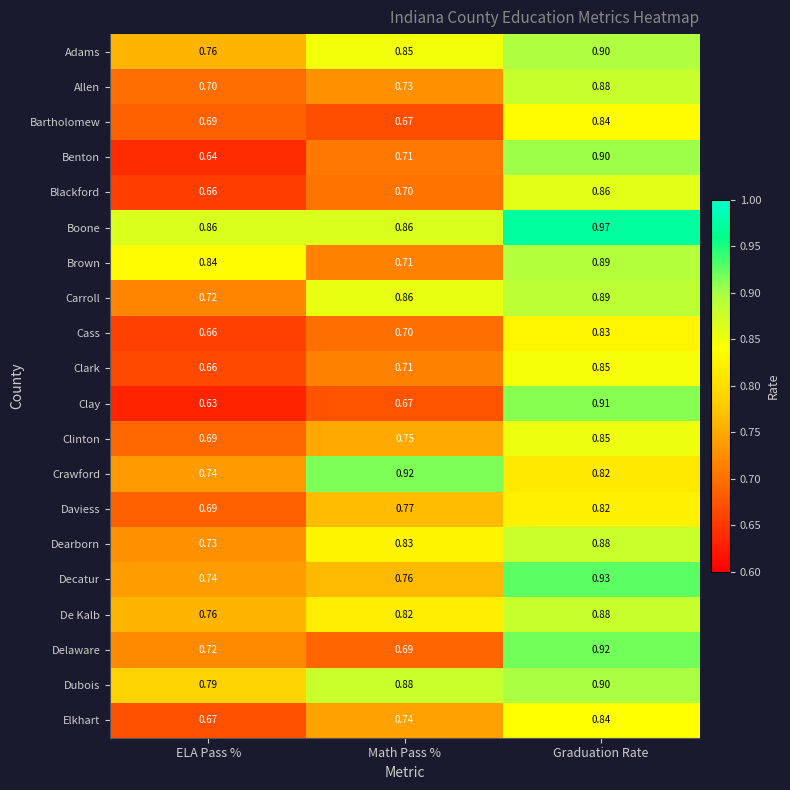

At which category is the sum across all series the highest?

Graduation Rate